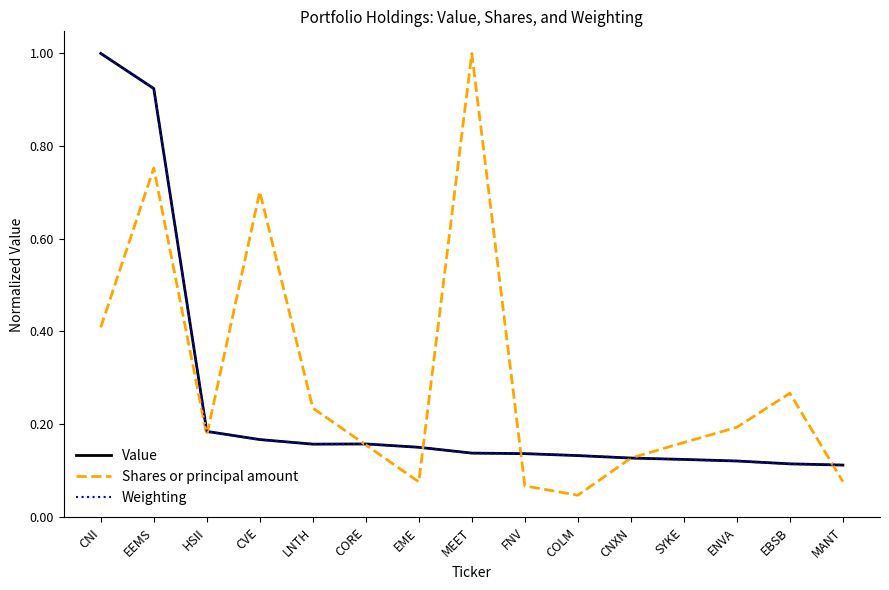

Does the chart display data point markers on the line(s)?

No